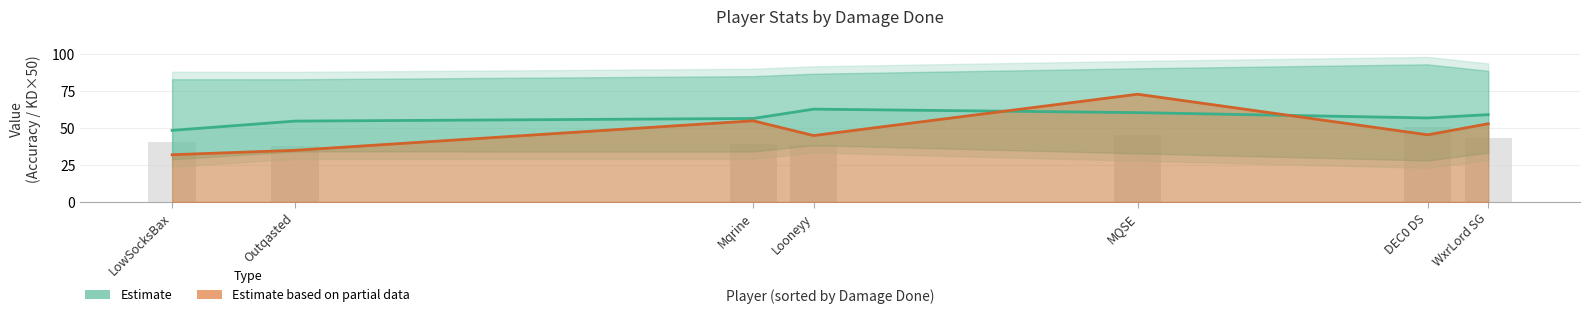

Which series has the widest spread of values?

Estimate